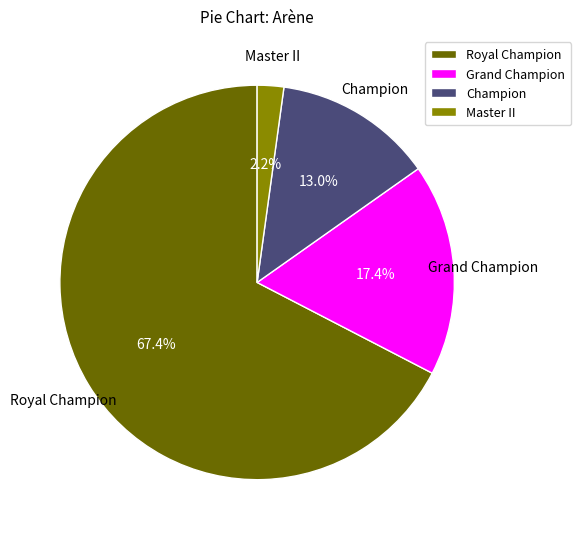

Which category has the smallest portion of the pie?

Master II